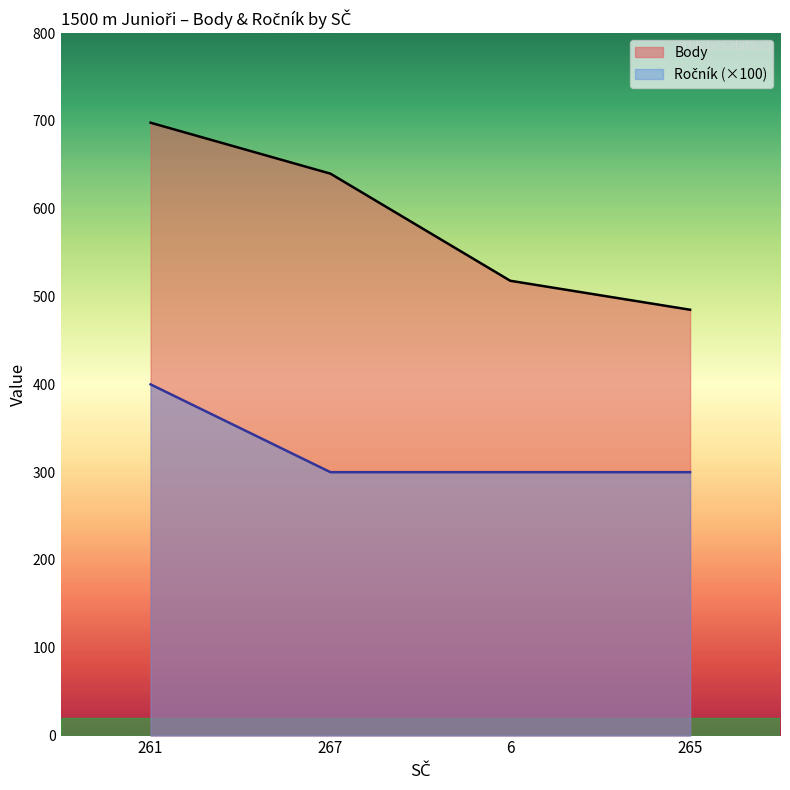

True or false: Ročník and Body intersect in this chart.

False